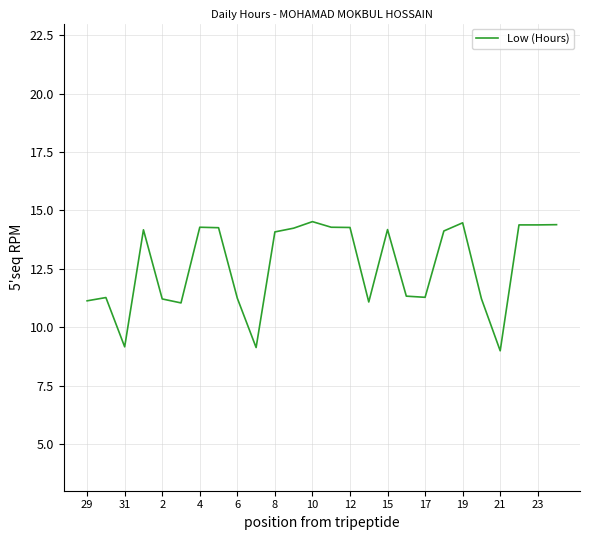

What is the difference between the maximum and minimum values?

5.5